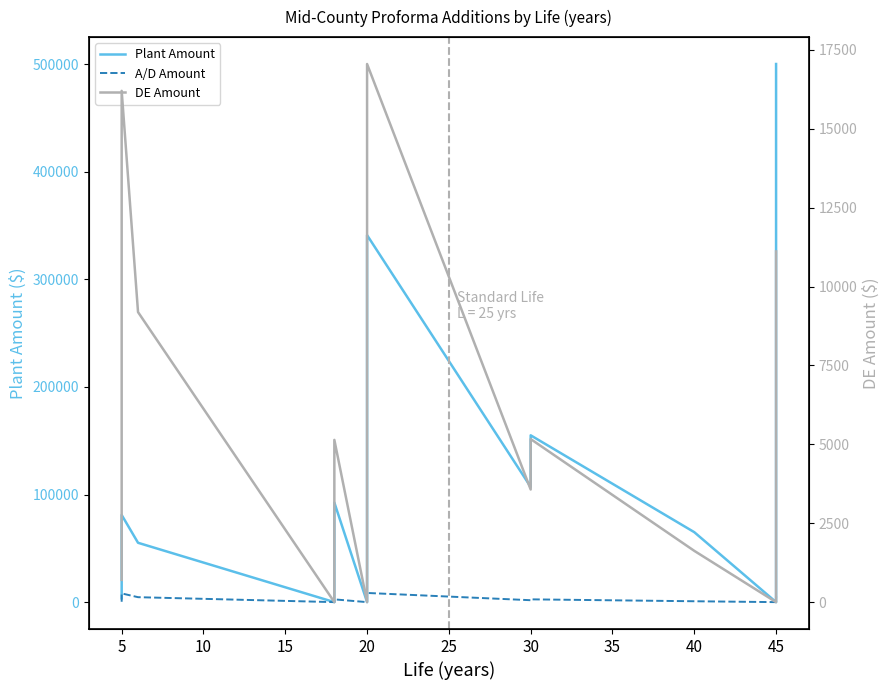

True or false: DE Amount and Plant Amount intersect in this chart.

False